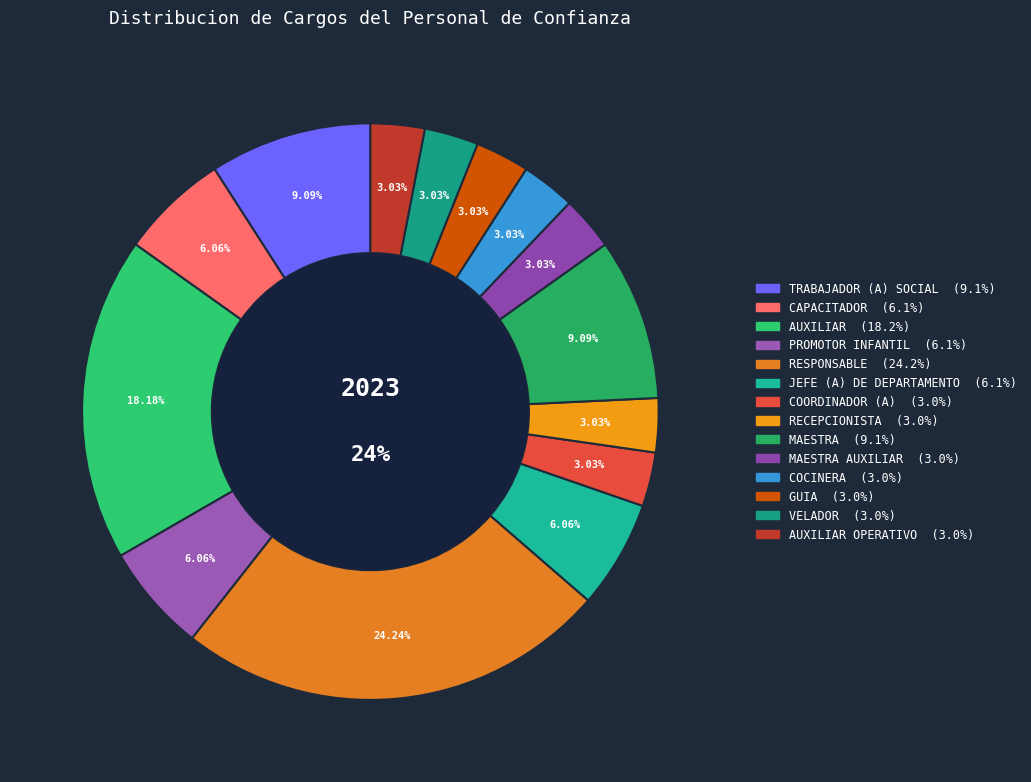

What percentage is the VELADOR slice, to the nearest percent?

3%